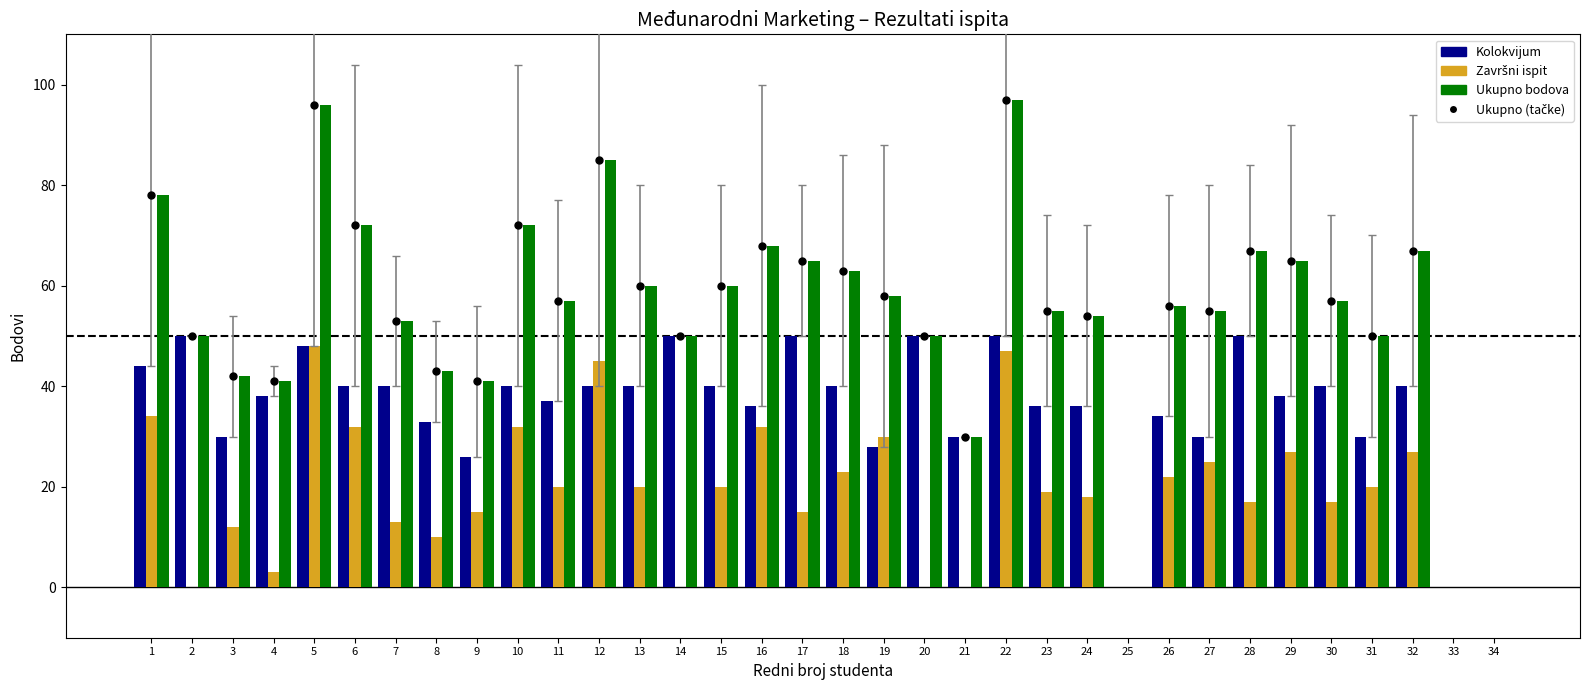

At which category is the sum across all series the highest?

22